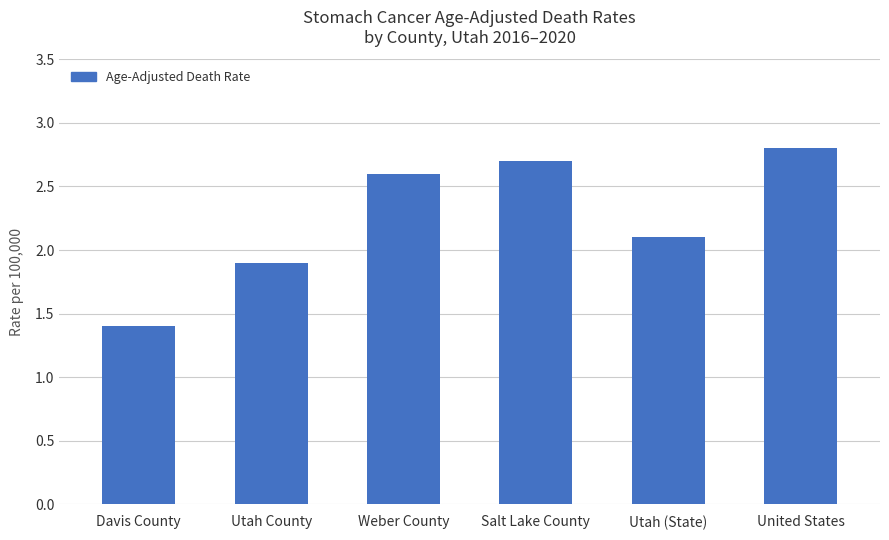

Are the bars grouped side by side (vs. stacked)?

No